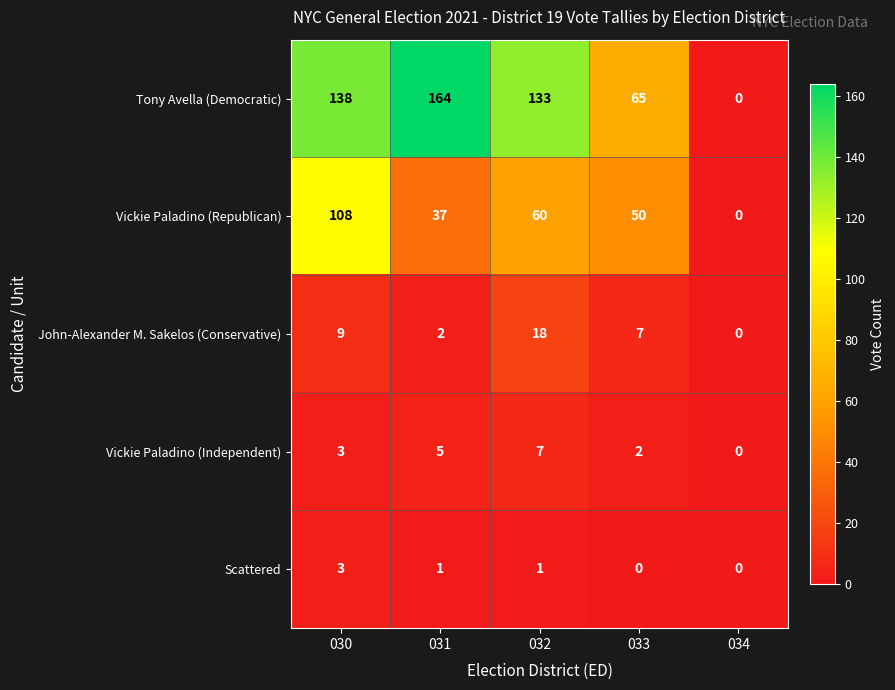

At which category does the chart reach its peak across all series?

031